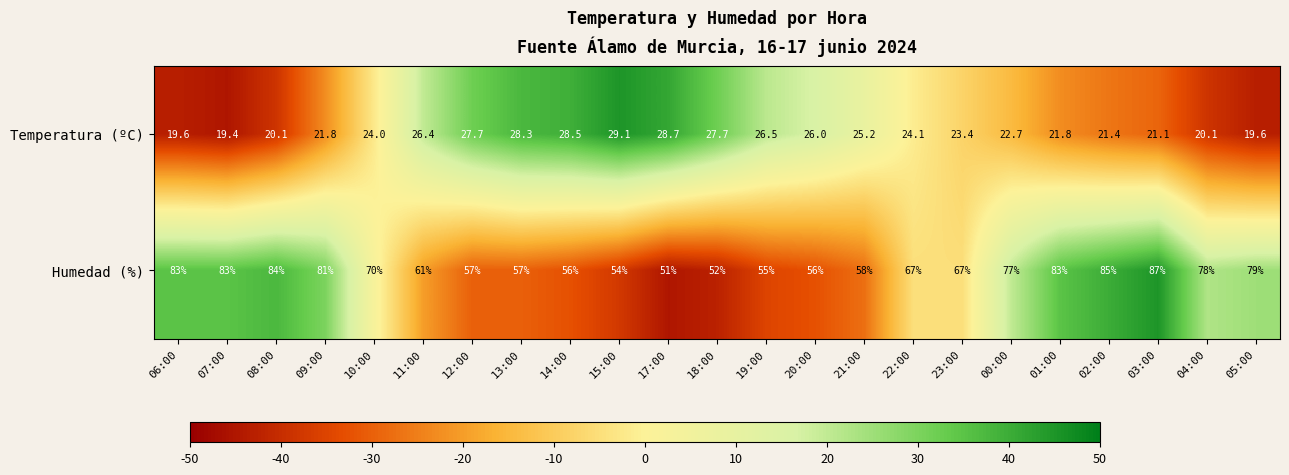

At which category is the sum across all series the highest?

03:00